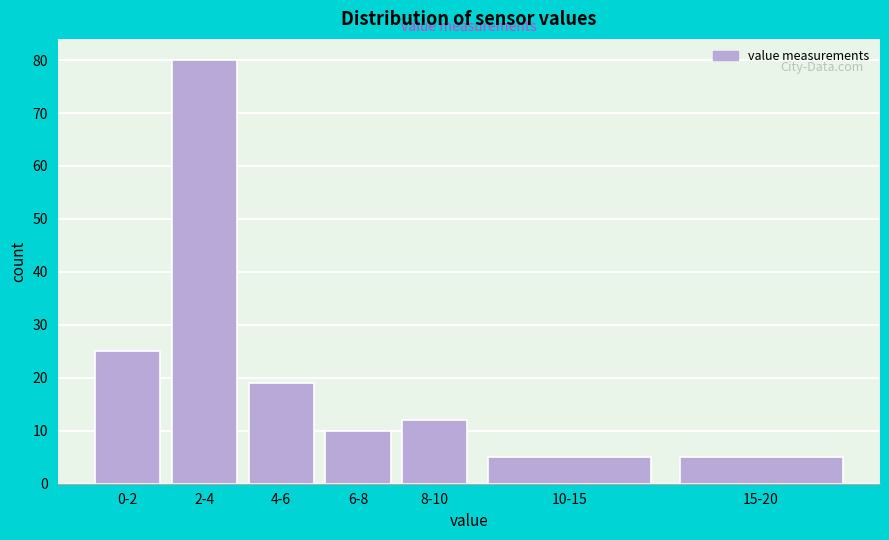

Reading left to right, what are all the values shown in this chart?

0-2=25	2-4=80	4-6=19	6-8=10	8-10=12	10-15=5	15-20=5